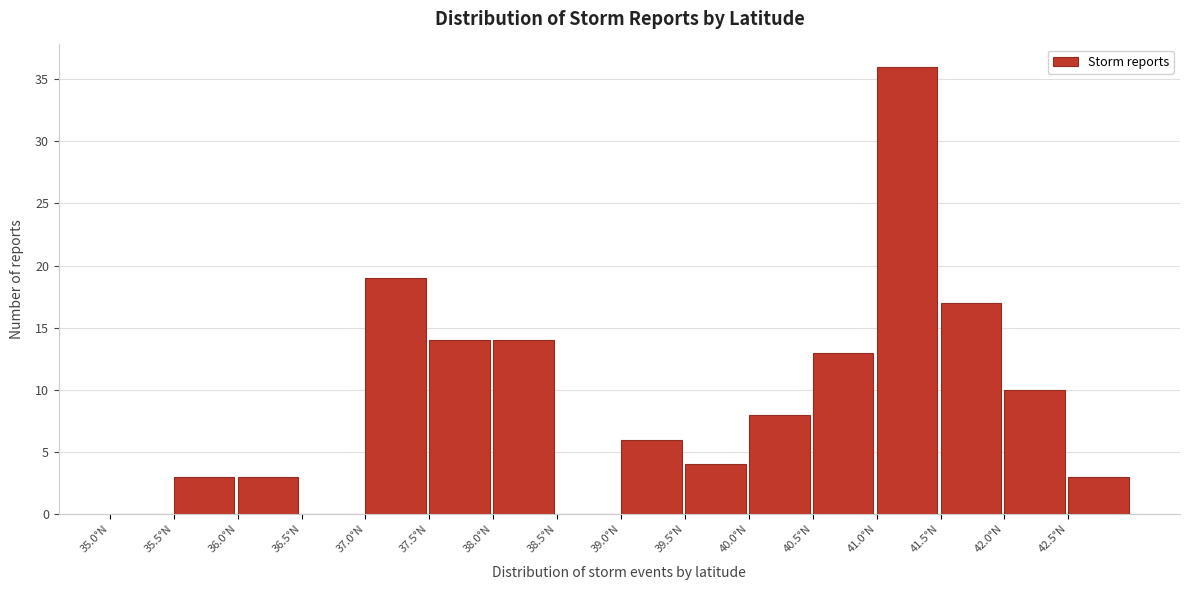

Reading left to right, list every bar in this chart as the range it spans on the x-axis followed by its height. The values are not printed on the chart, so give them approximately, as read against the axis.

35.0 to 35.5: 0
35.5 to 36.0: 3
36.0 to 36.5: 3
36.5 to 37.0: 0
37.0 to 37.5: 19
37.5 to 38.0: 14
38.0 to 38.5: 14
38.5 to 39.0: 0
39.0 to 39.5: 6
39.5 to 40.0: 4
40.0 to 40.5: 8
40.5 to 41.0: 13
41.0 to 41.5: 36
41.5 to 42.0: 17
42.0 to 42.5: 10
42.5 to 43.0: 3